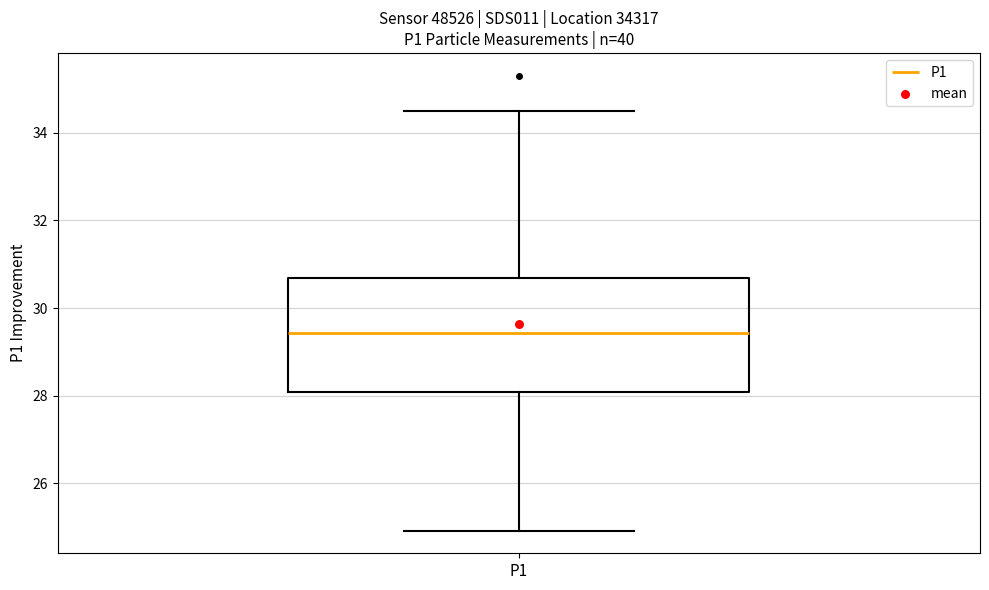

Where does the lower whisker of the box for P1 end on the y-axis? The values are not printed on the chart, so give them approximately, as read against the axis.

25.0